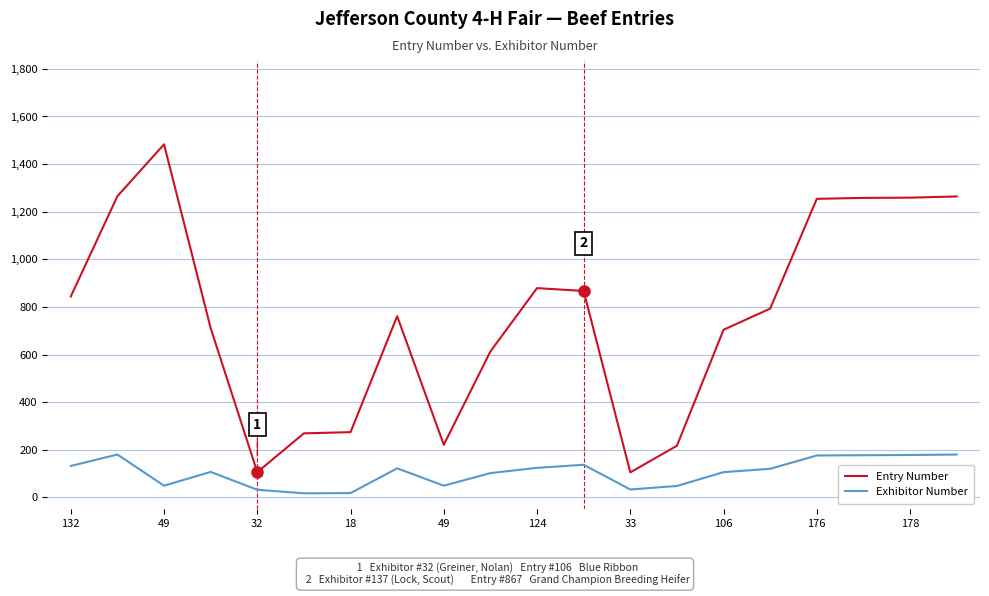

Which series has the largest range (max minus min)?

Entry Number